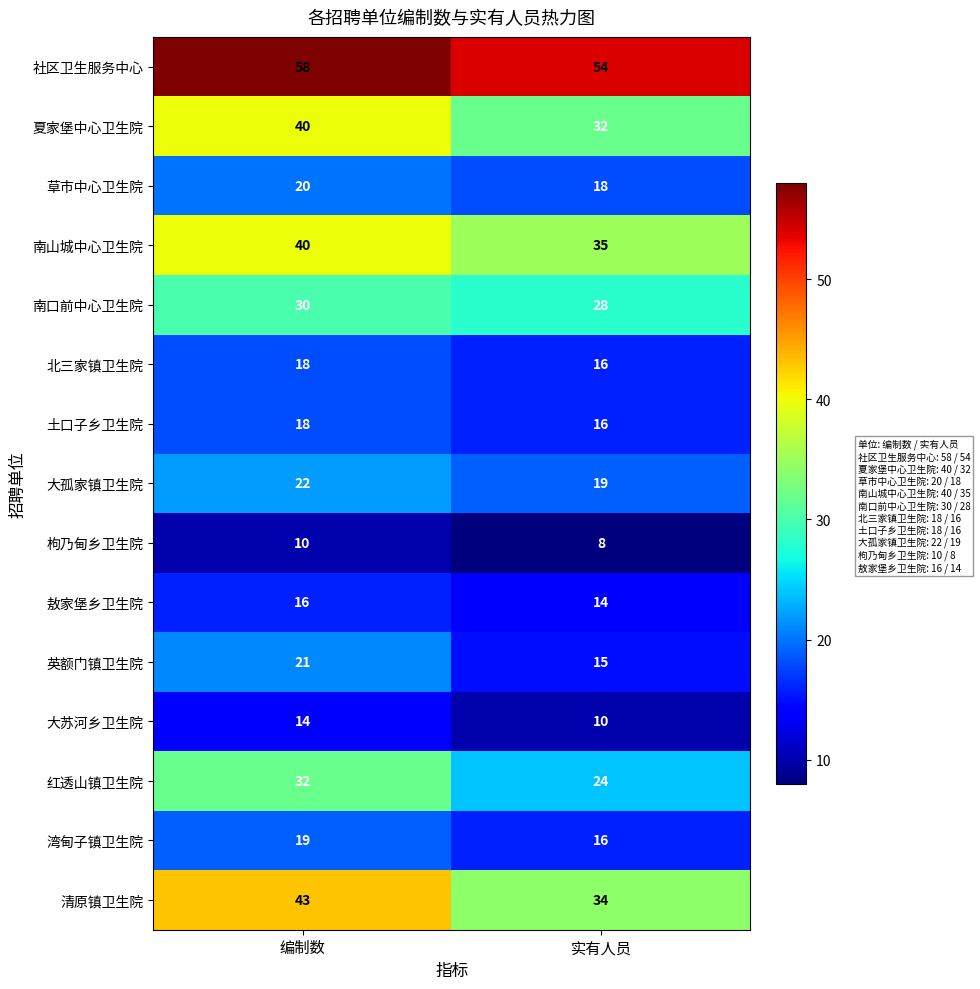

List the labels in order of 湾甸子镇卫生院 value, smallest first.

实有人员, 编制数